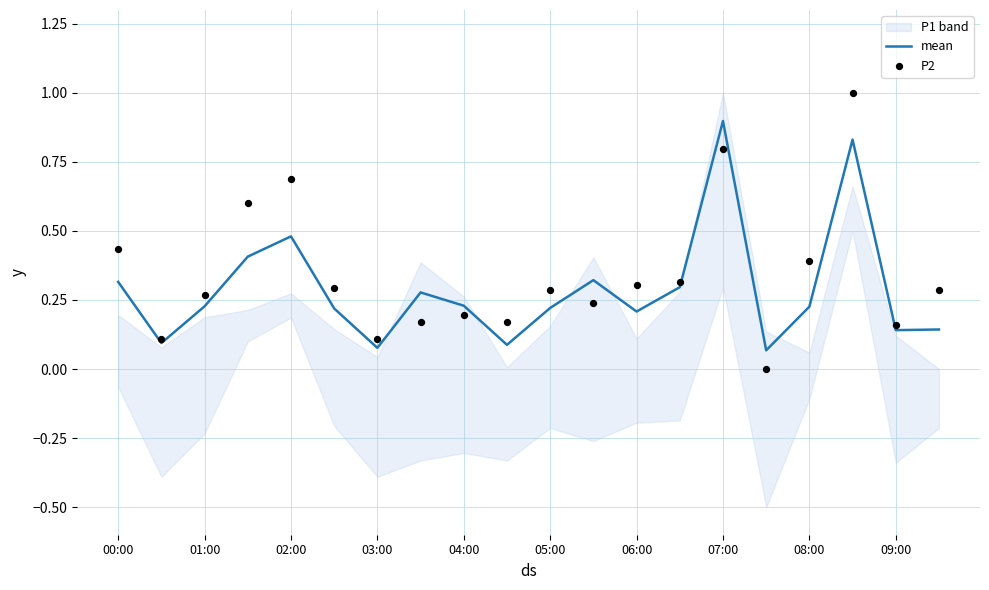

What is the total value across all series at 00:00?

0.8